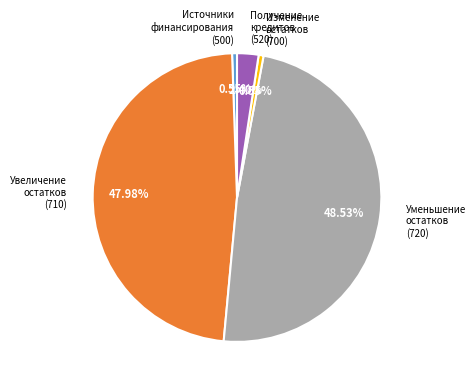

Combined, do Источники финансирования (500) and Увеличение остатков (710) account for over 50%?

No